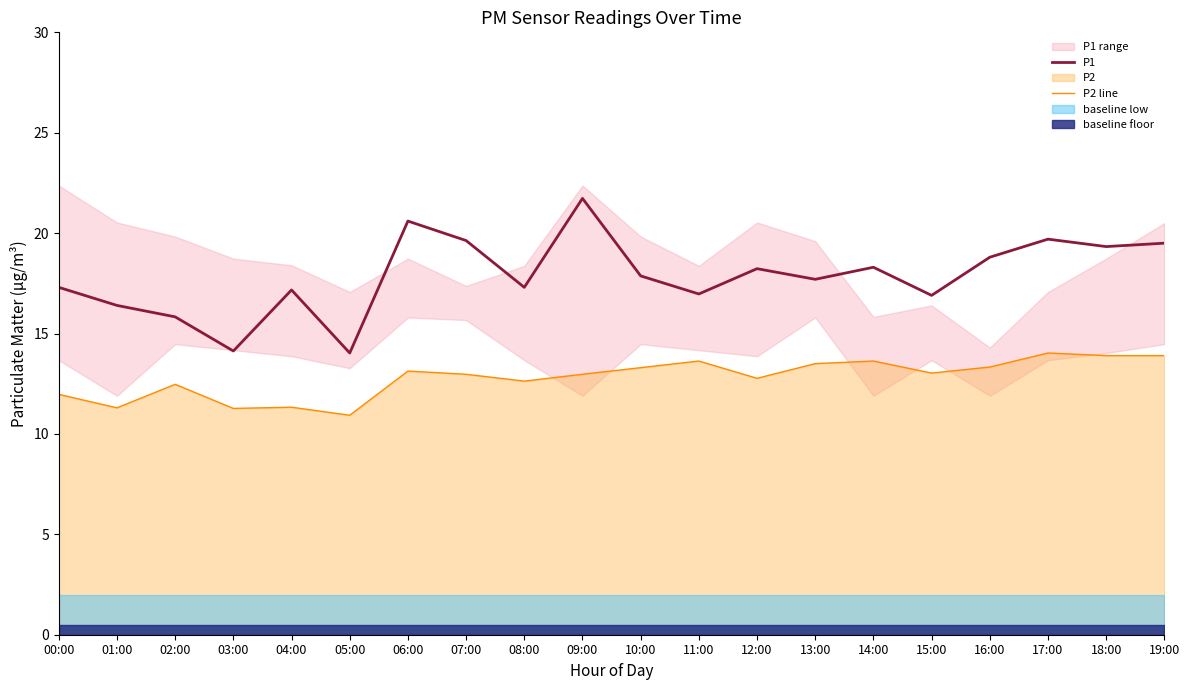

How many lines are shown in the chart?

2